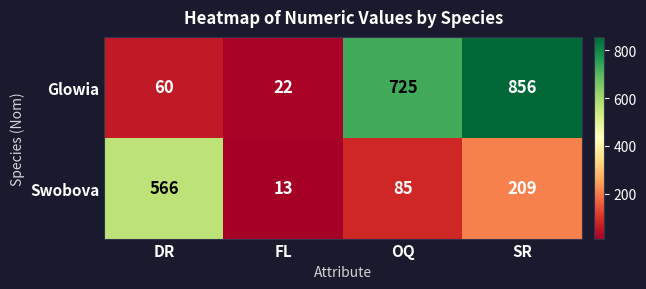

What is the total value across all series at SR?

1065